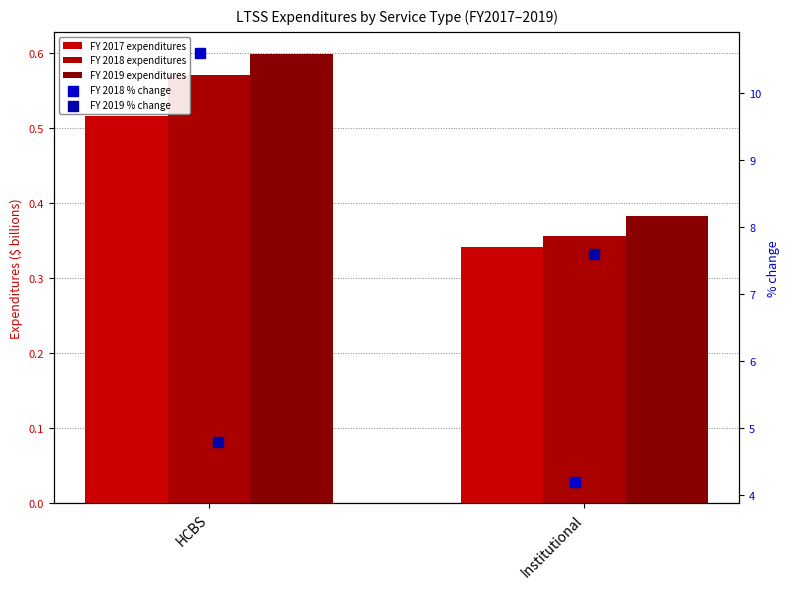

Which series reaches the maximum Y coordinate?

FY 2018 % change